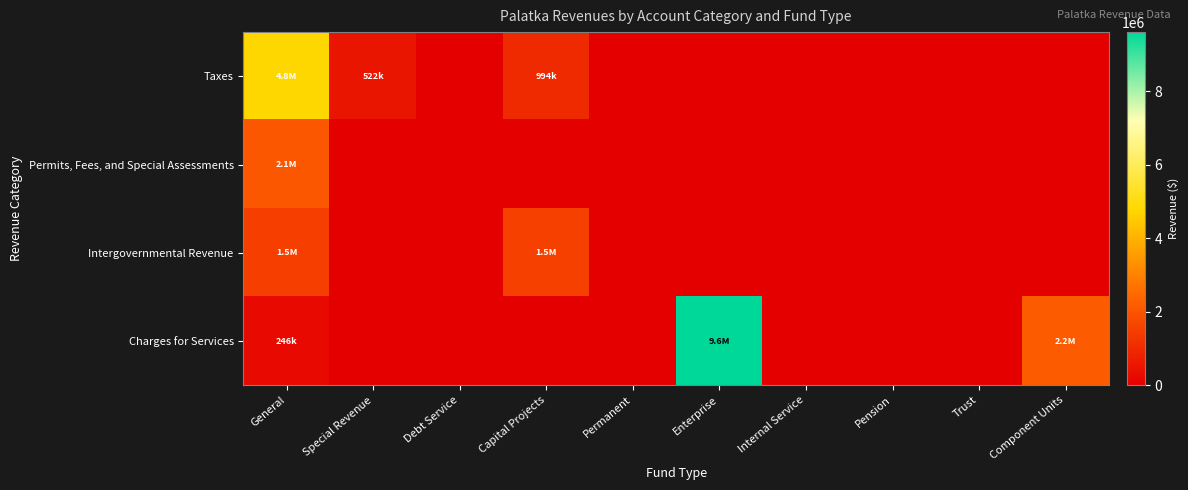

Reading right to left, extract all data points from this chart.

Taxes: Component Units=0	Trust=0	Pension=0	Internal Service=0	Enterprise=0	Permanent=0	Capital Projects=993580	Debt Service=0	Special Revenue=522329	General=4778800
Permits, Fees, and Special Assessments: Component Units=0	Trust=0	Pension=0	Internal Service=0	Enterprise=0	Permanent=0	Capital Projects=0	Debt Service=0	Special Revenue=0	General=2080783
Intergovernmental Revenue: Component Units=0	Trust=0	Pension=0	Internal Service=0	Enterprise=0	Permanent=0	Capital Projects=1530900	Debt Service=0	Special Revenue=0	General=1475145
Charges for Services: Component Units=2163918	Trust=0	Pension=0	Internal Service=0	Enterprise=9612990	Permanent=0	Capital Projects=0	Debt Service=0	Special Revenue=0	General=245879